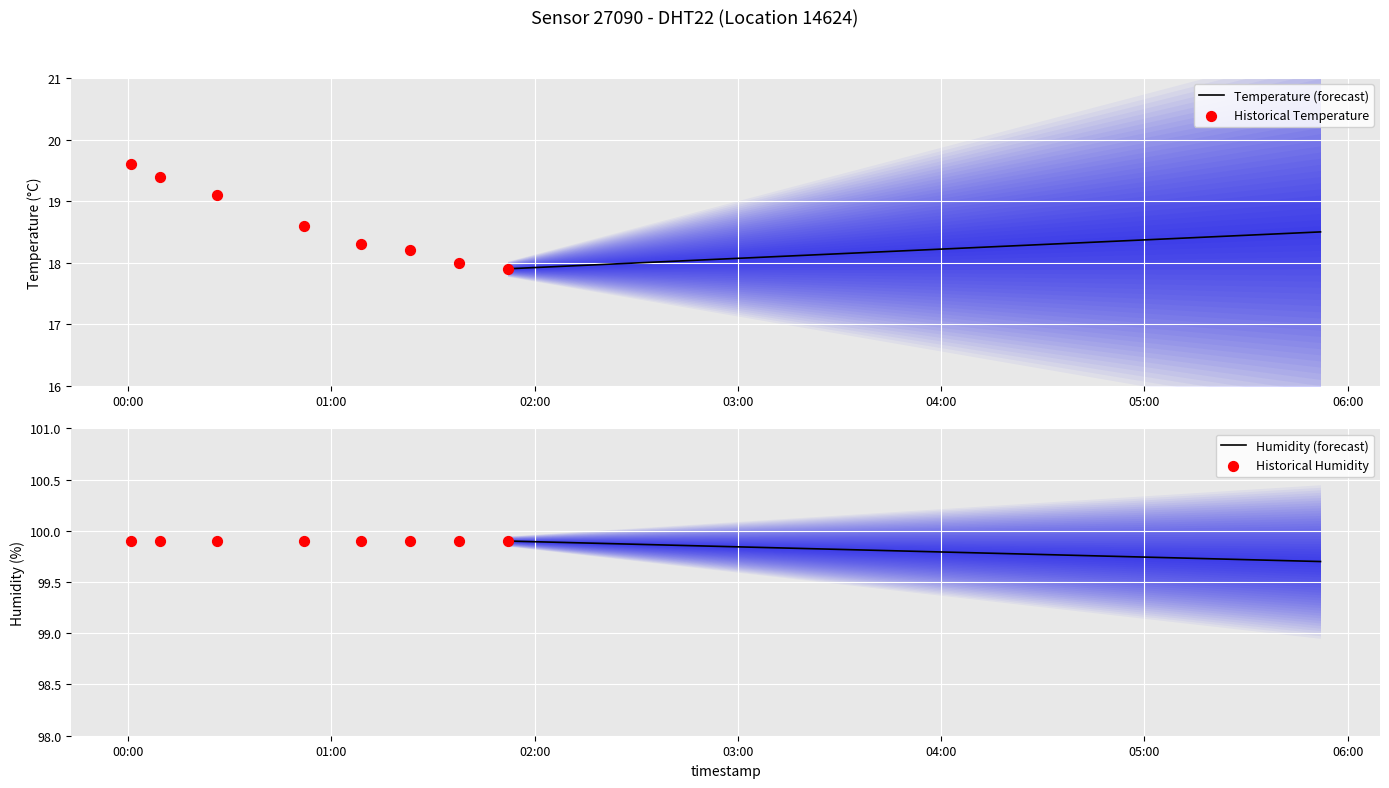

Which series reaches the minimum Y coordinate?

temperature